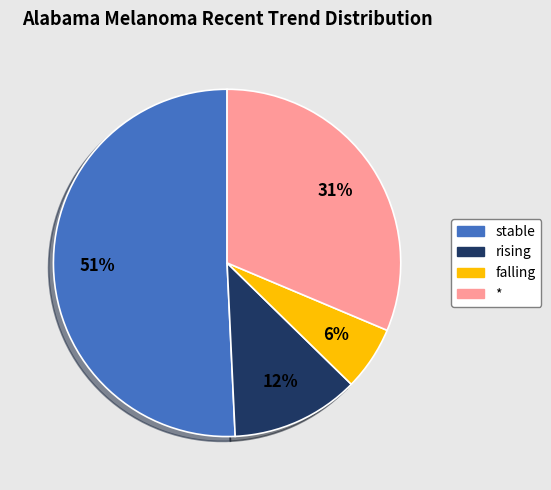

Which has a higher value, rising or *?

*